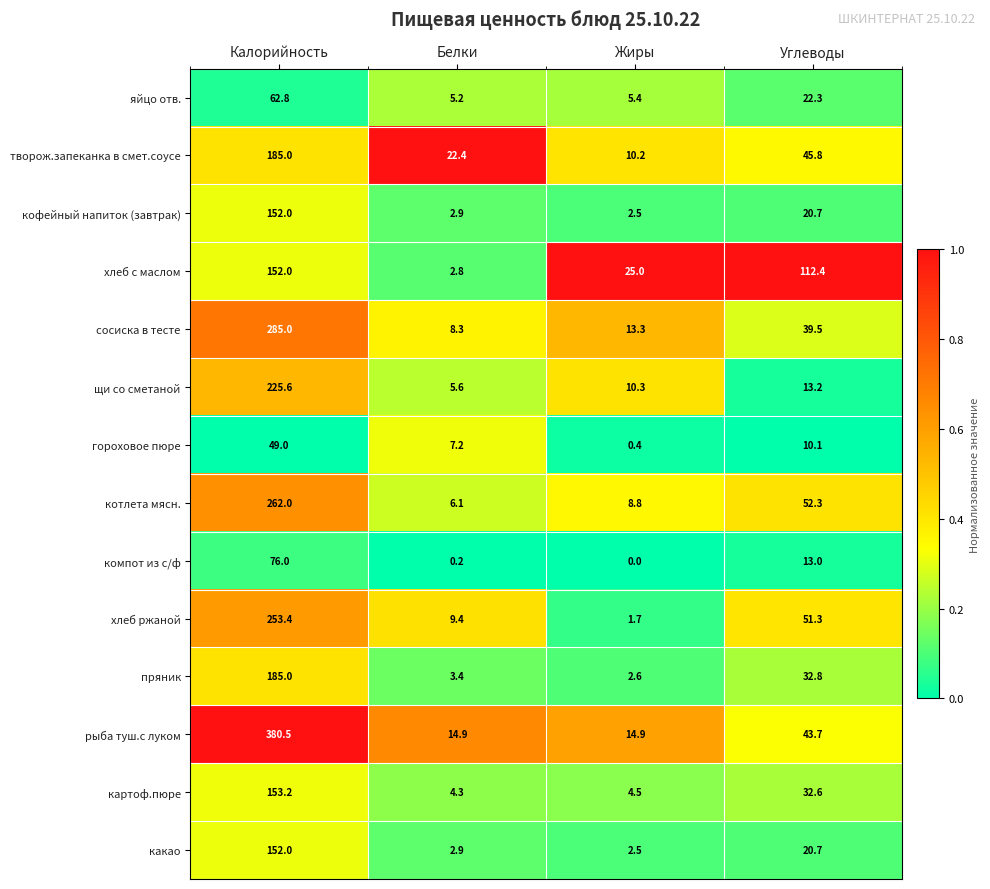

What is the difference between the maximum and minimum values in the хлеб ржаной series?

251.7